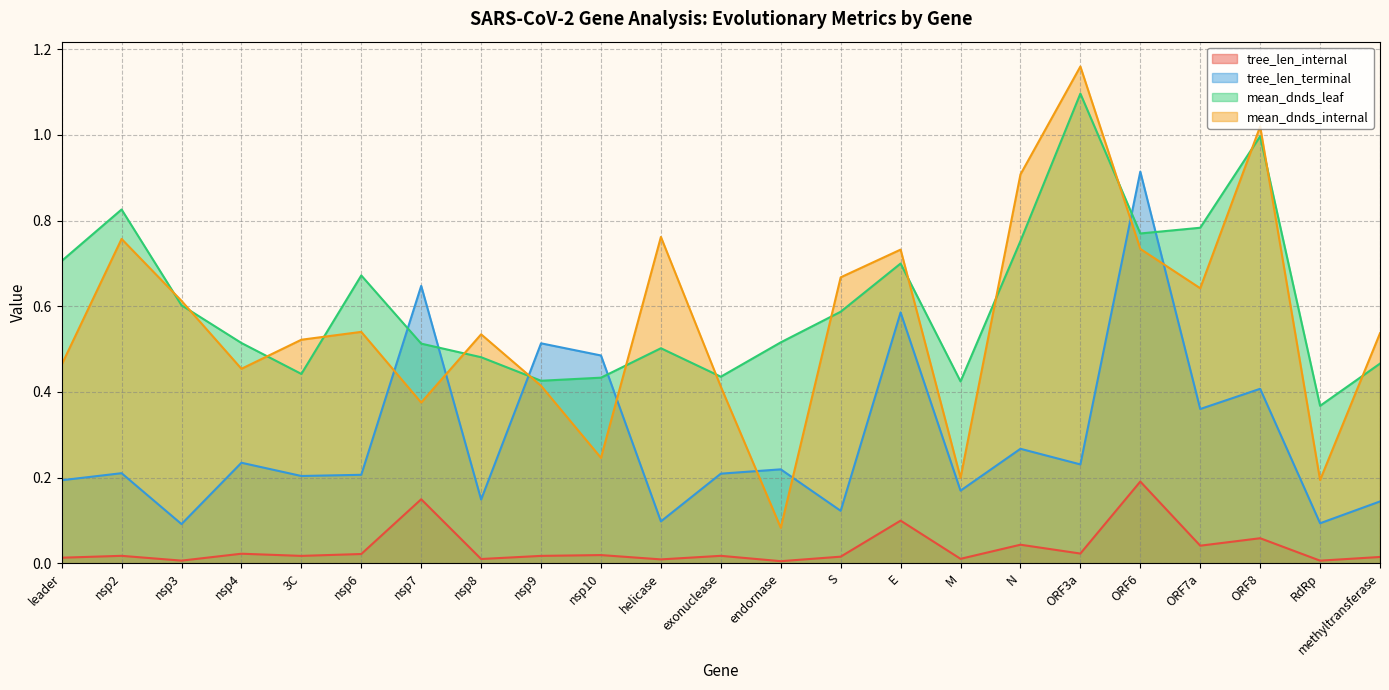

What are all the series names shown in the legend?

tree_len_internal, tree_len_terminal, mean_dnds_leaf, mean_dnds_internal